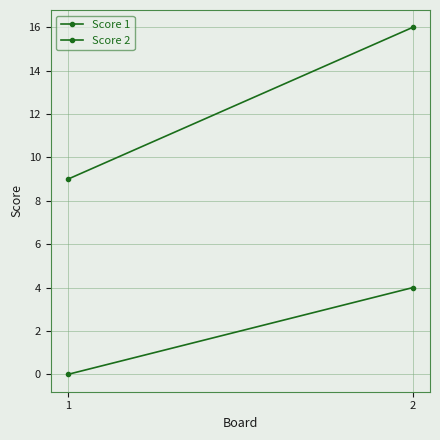

Reading right to left, transcribe all the data shown in this chart.

Score 1: 1=4	0=0
Score 2: 1=16	0=9